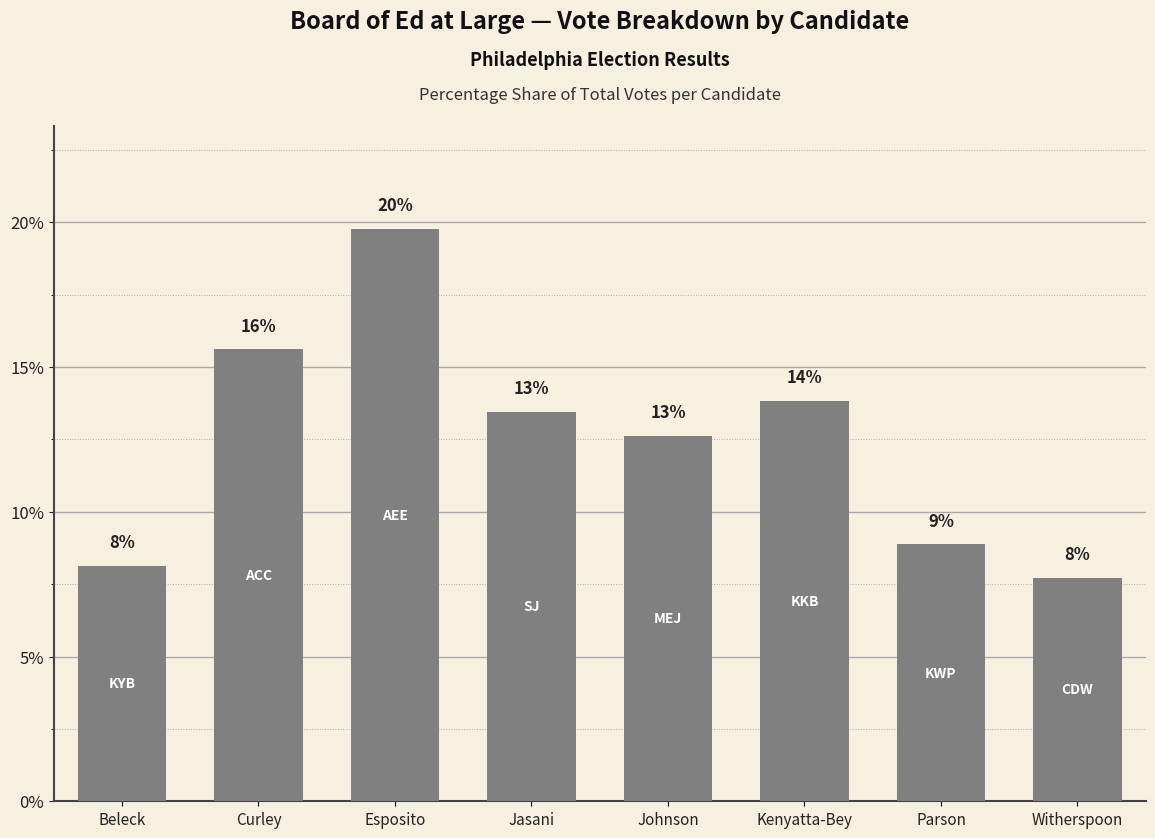

Reading right to left, list all the values displayed in this chart.

7.7	8.9	13.8	12.6	13.5	19.8	15.6	8.1